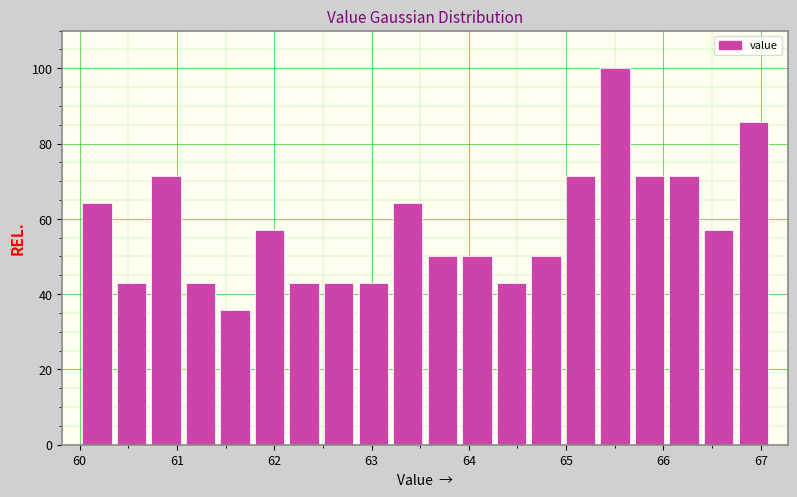

Around what value on the x-axis is the tallest bar? Give the approximate position of its centre, as read against the axis.

65.5